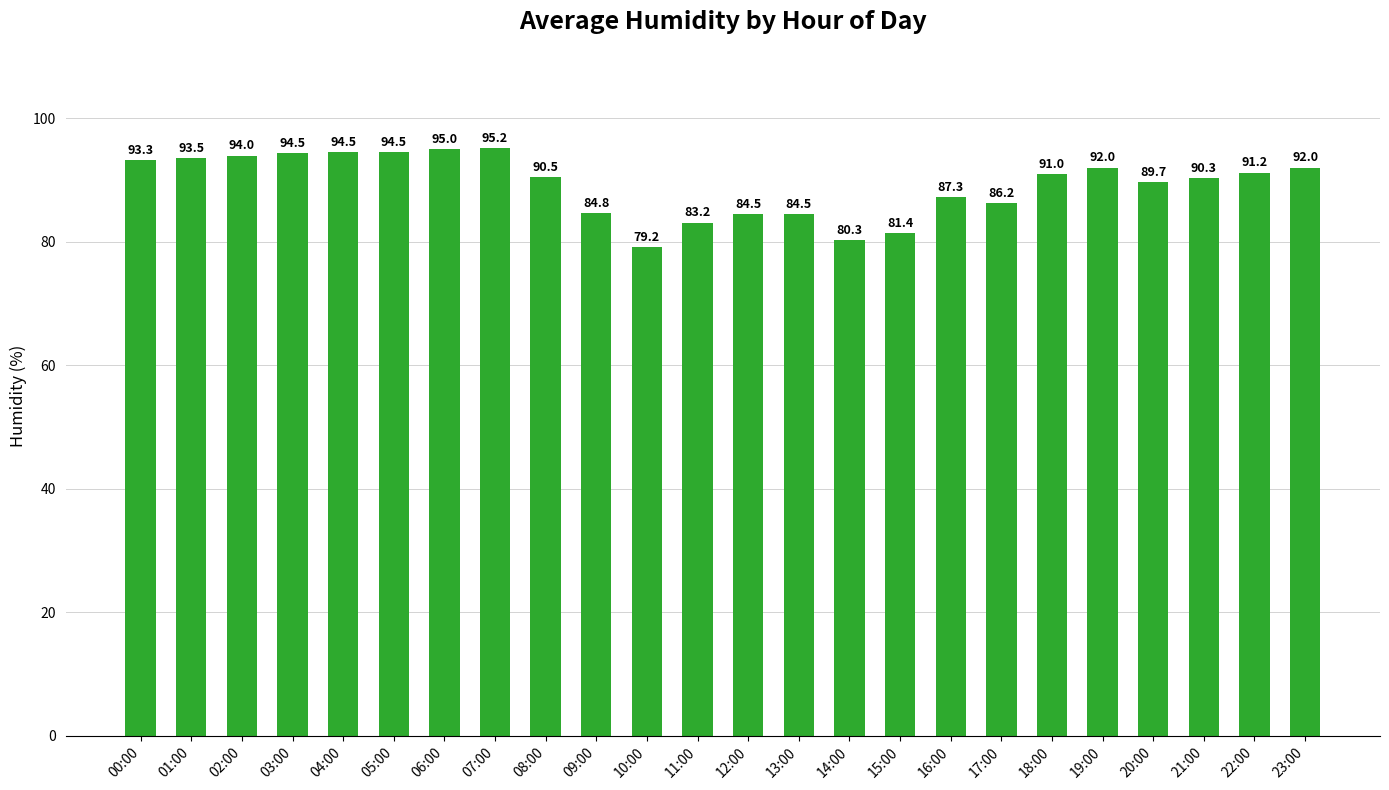

What is the sum of the values at 21:00 and 16:00?

177.6